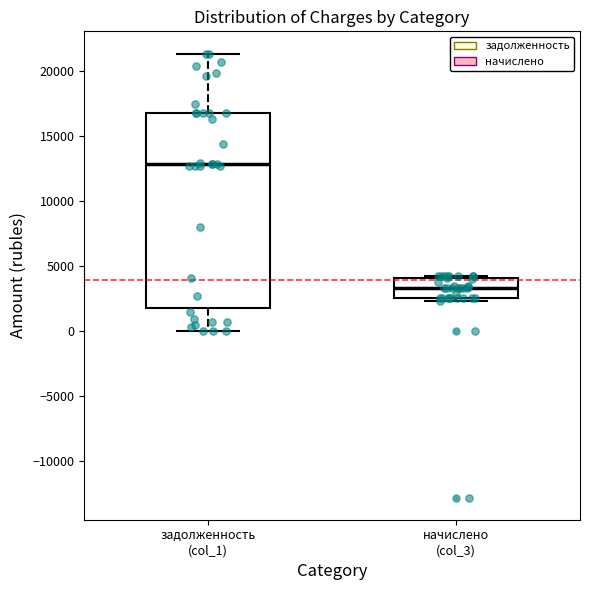

Which box is the tallest, from its lower edge to its upper edge?

задолженность (col_1)